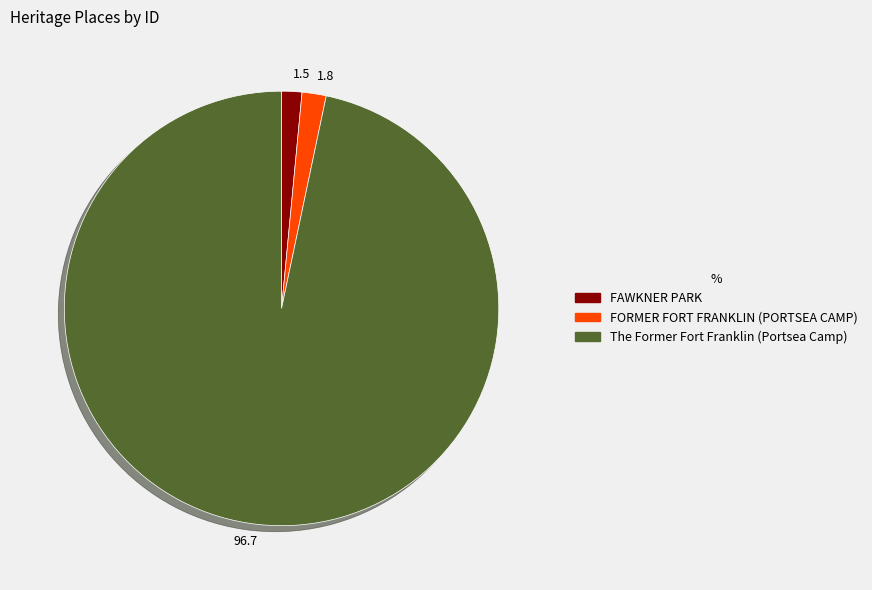

Approximately how many times larger is the value at FORMER FORT FRANKLIN (PORTSEA CAMP) compared to FAWKNER PARK?

1.2